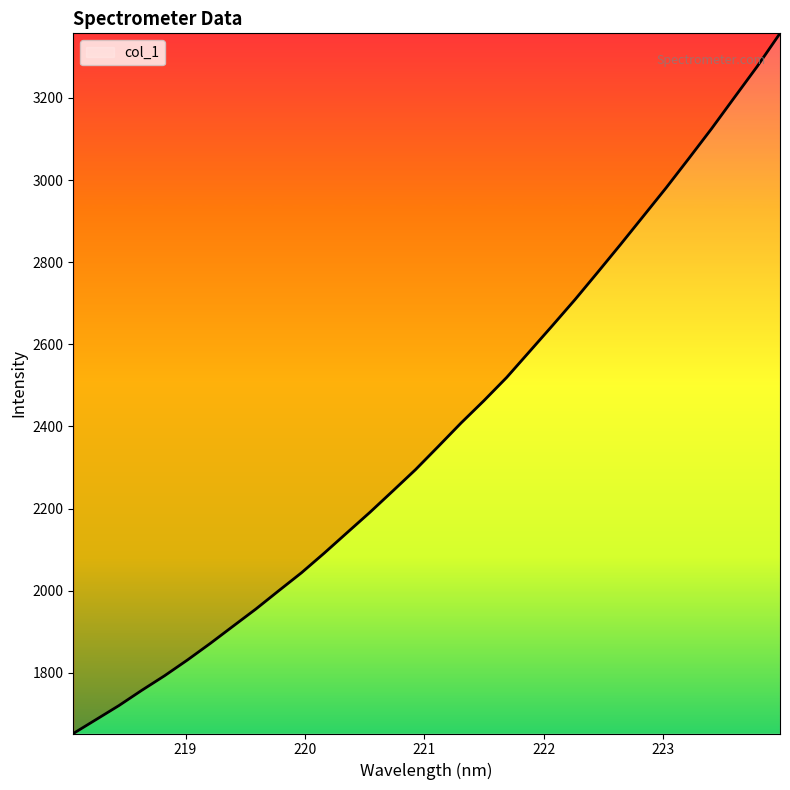

What is the difference between the maximum and minimum values?

1704.5